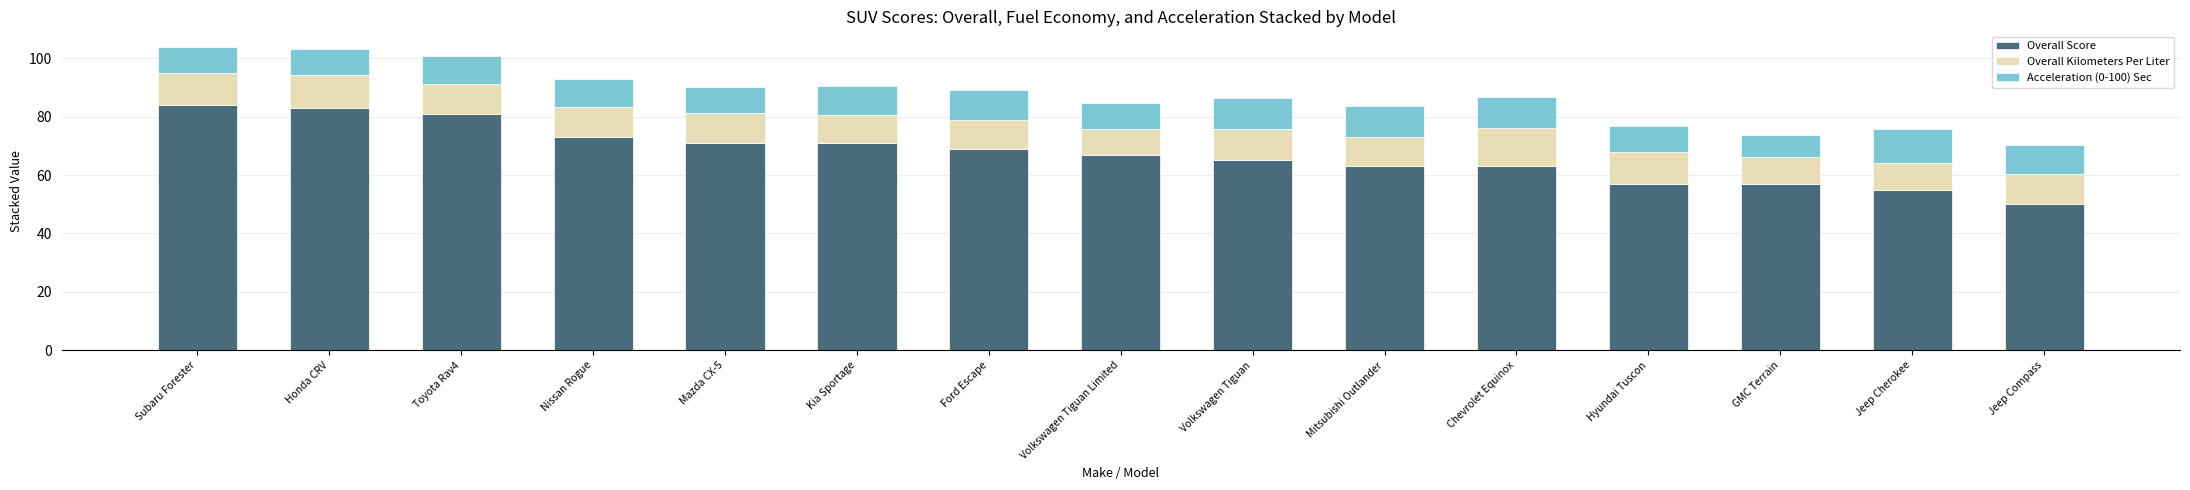

What is the total value across all series at Mazda CX-5?

90.1